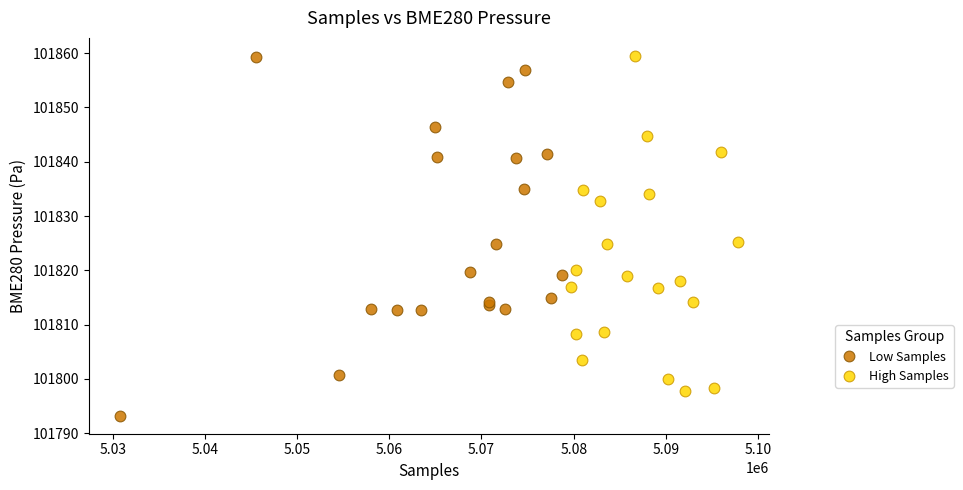

Which series has the largest Y range (max minus min)?

Low Samples